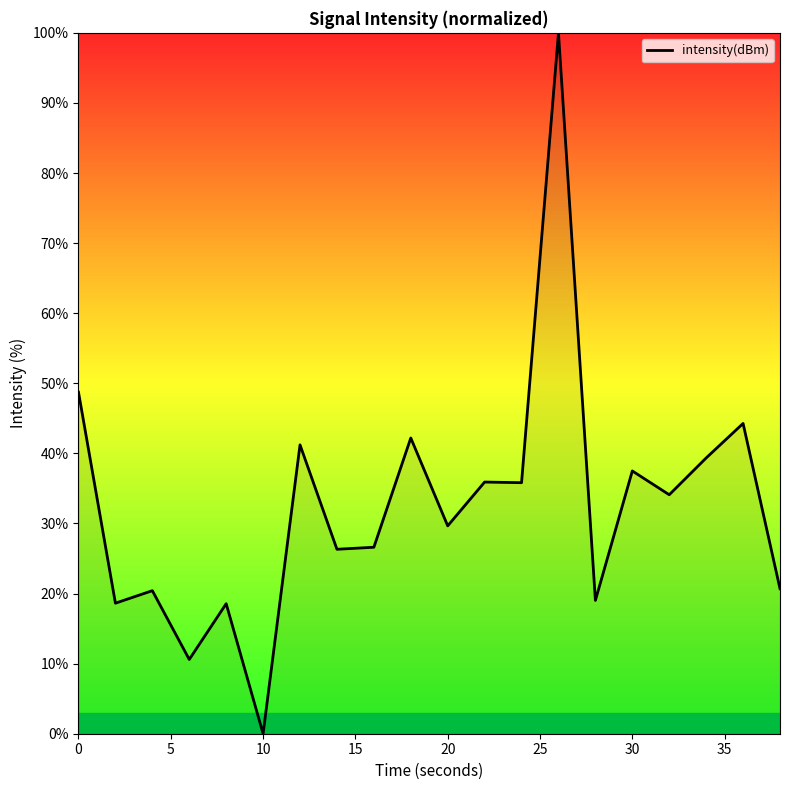

What is the difference between the maximum and minimum values?

100.0